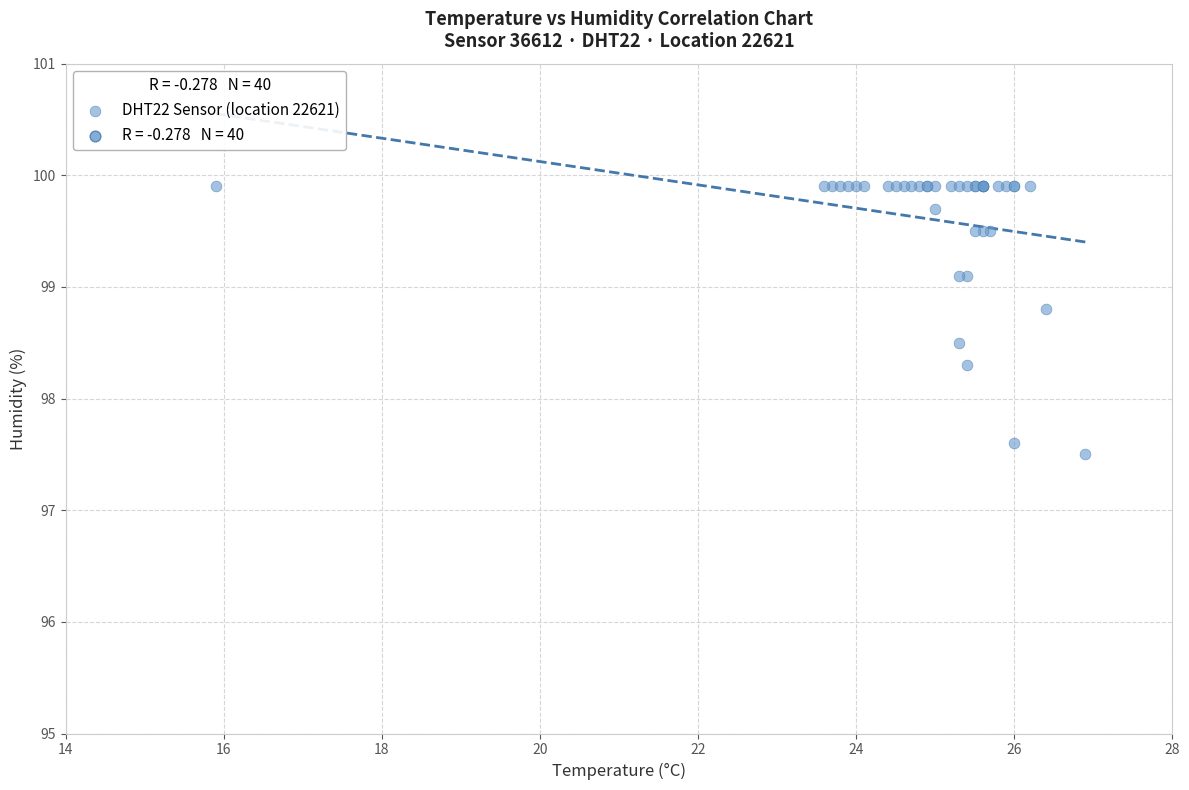

What Y value in the scatter plot is closest to 98?

98.3